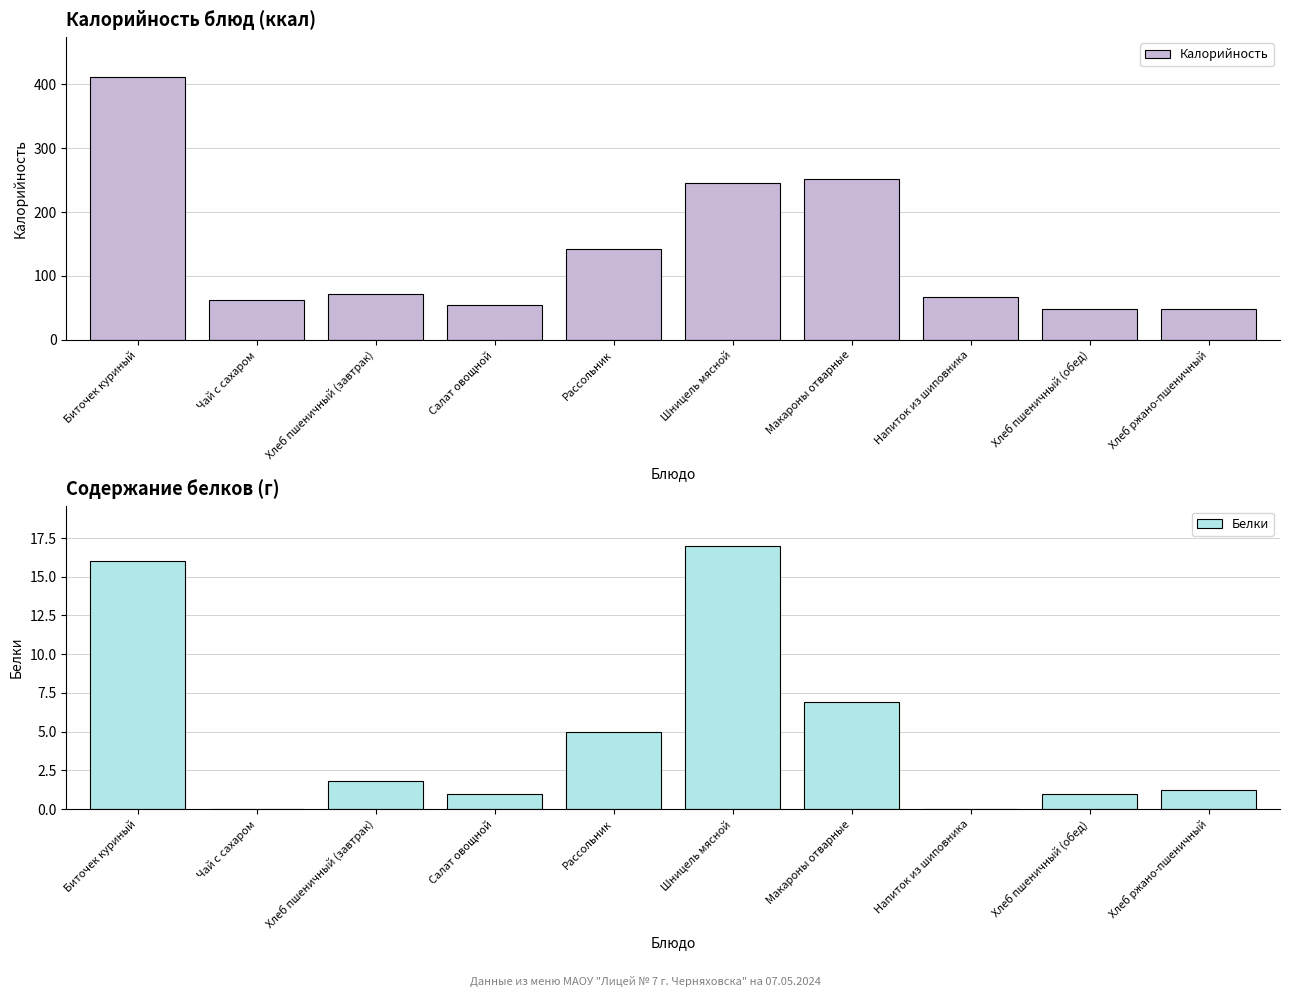

The value of Белки at Напиток из шиповника is -9.7. True or false?

False